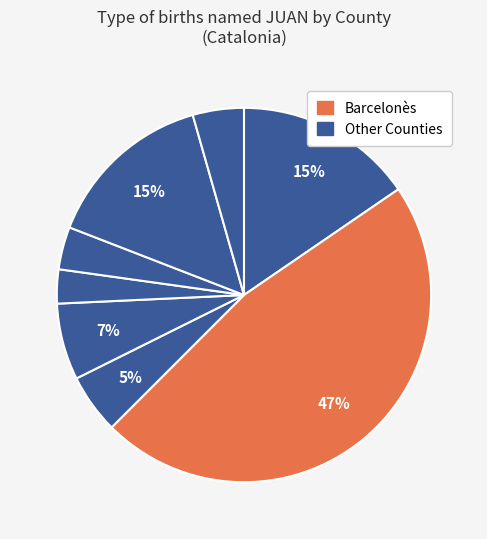

How many segments does this pie chart have?

8